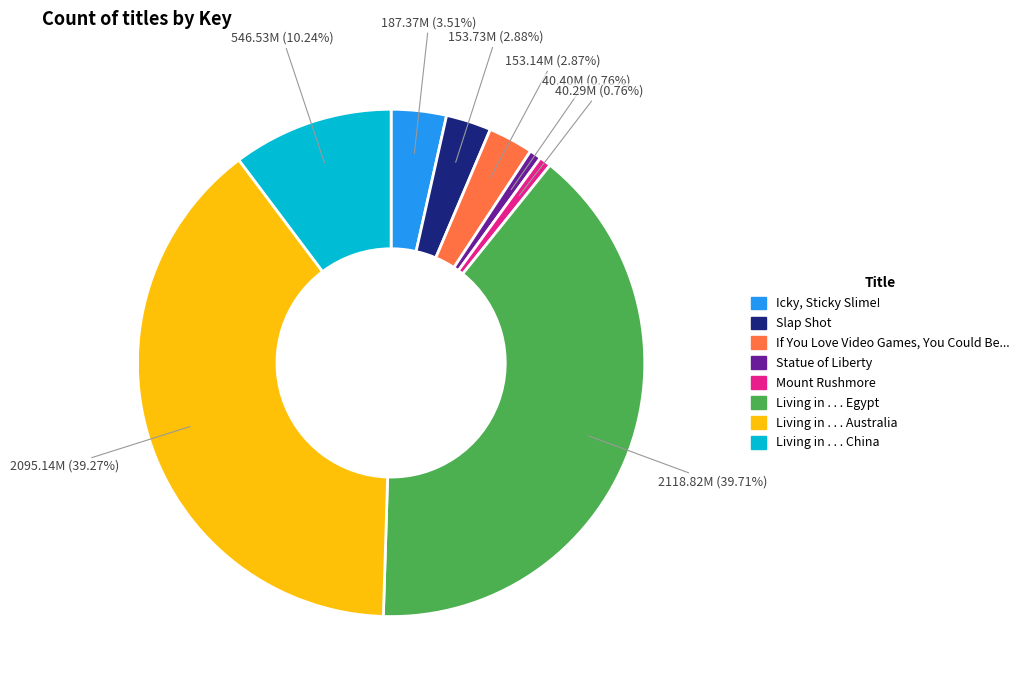

To the nearest percent, what is the difference between the largest and smallest slice percentages?

39%